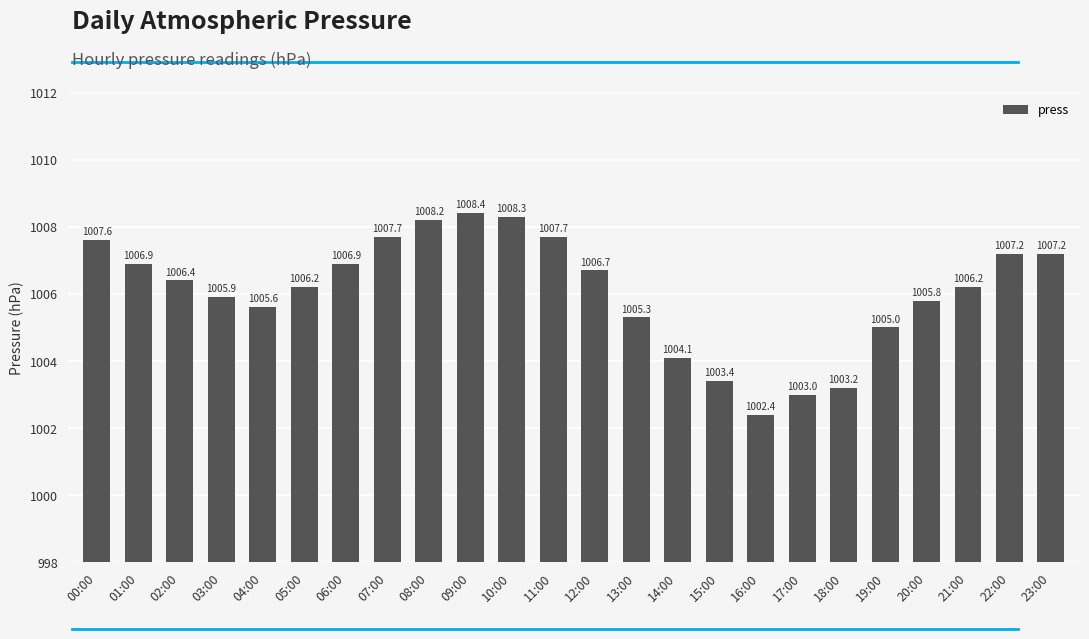

Count the number of values greater than 1006.

14